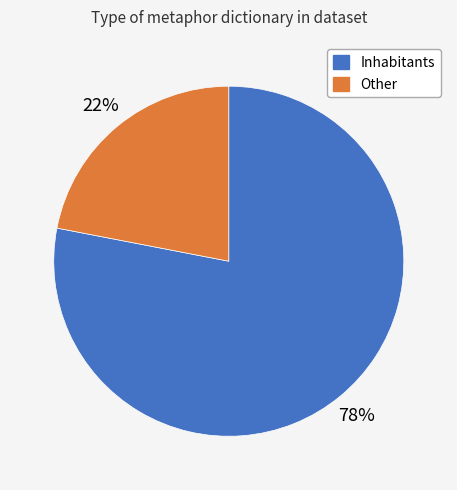

Does any single category account for the majority?

Yes